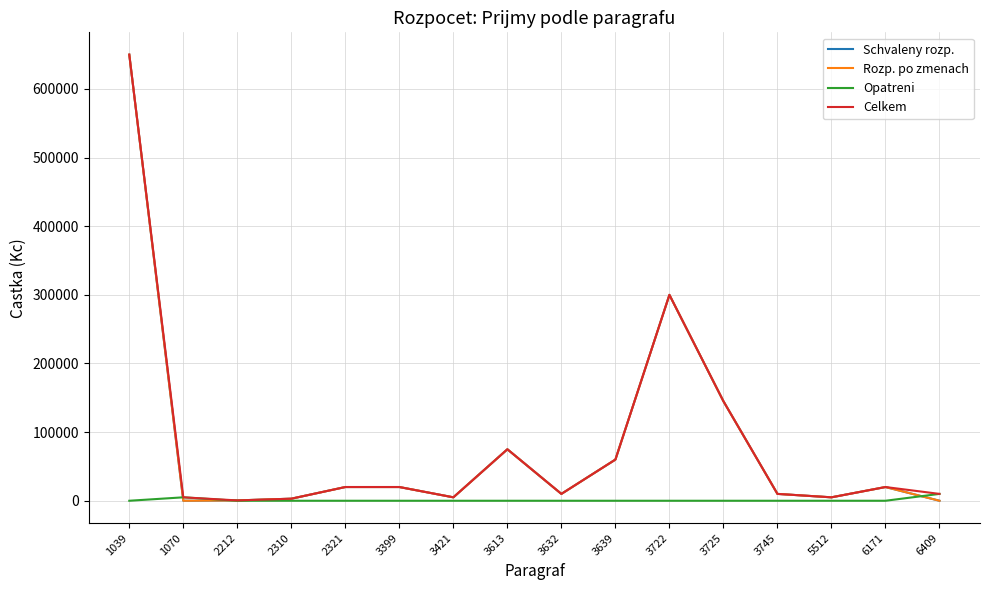

List the series in order of their peak value, lowest first.

Opatreni, Schvaleny rozp., Rozp. po zmenach, Celkem